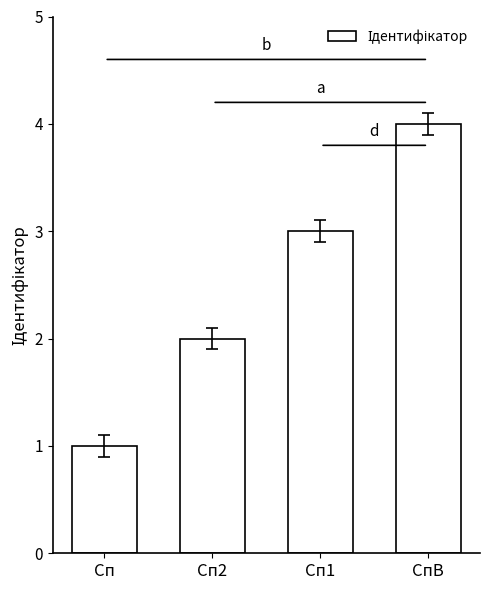

How many bars are there in total?

4